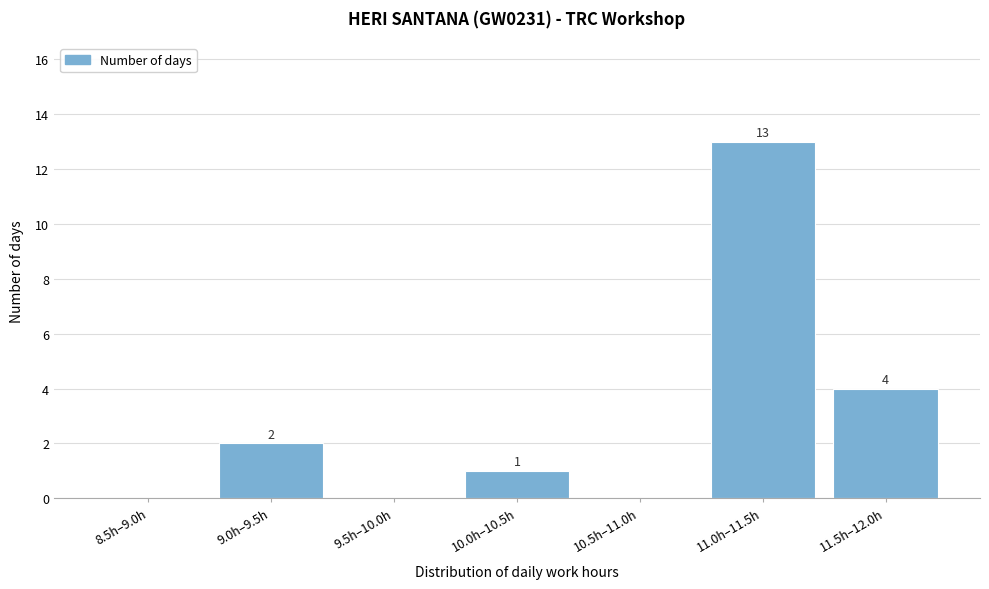

Reading right to left, what are all the values shown in this chart?

11.5h–12.0h=4	11.0h–11.5h=13	10.5h–11.0h=0	10.0h–10.5h=1	9.5h–10.0h=0	9.0h–9.5h=2	8.5h–9.0h=0